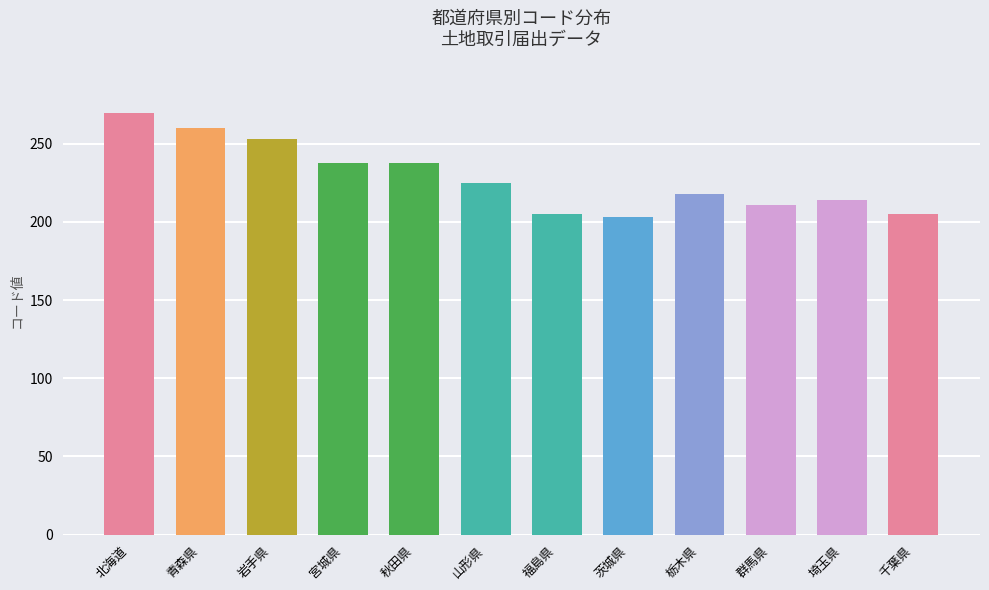

Count the number of data series in this chart.

1